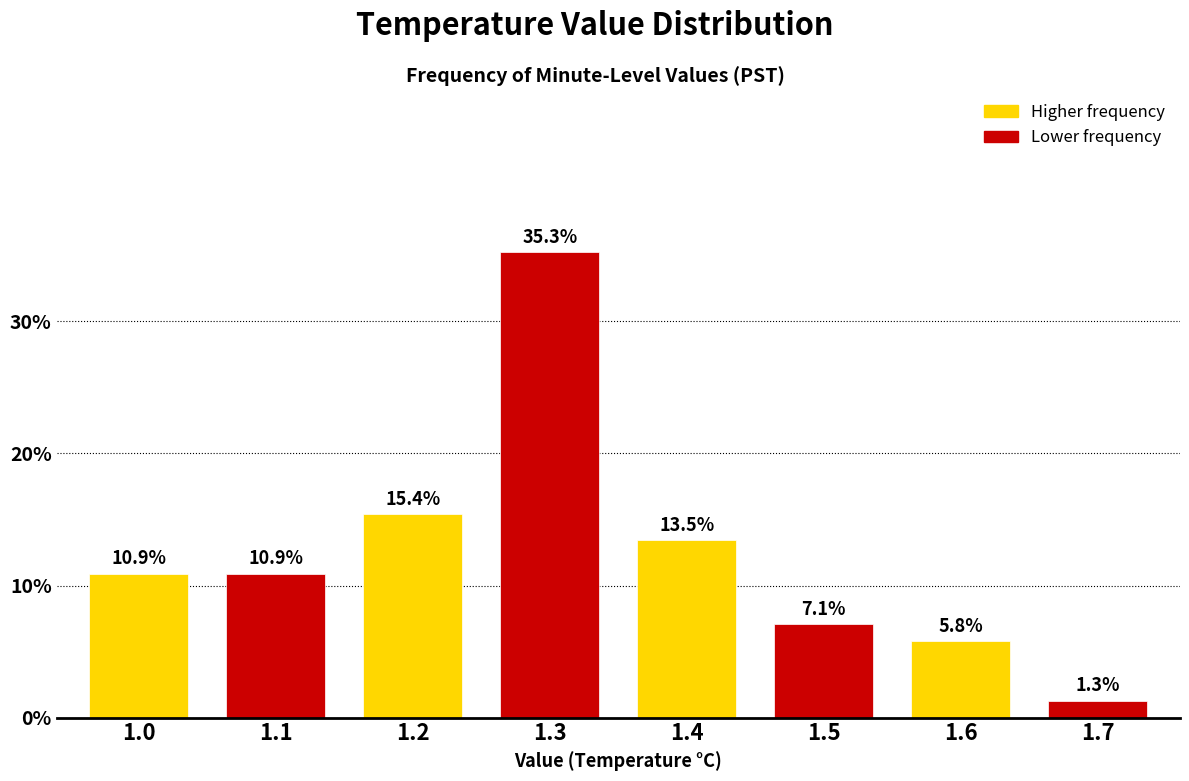

Reading right to left, list all the values displayed in this chart.

1.7=1.3	1.6=5.8	1.5=7.1	1.4=13.5	1.3=35.3	1.2=15.4	1.1=10.9	1.0=10.9